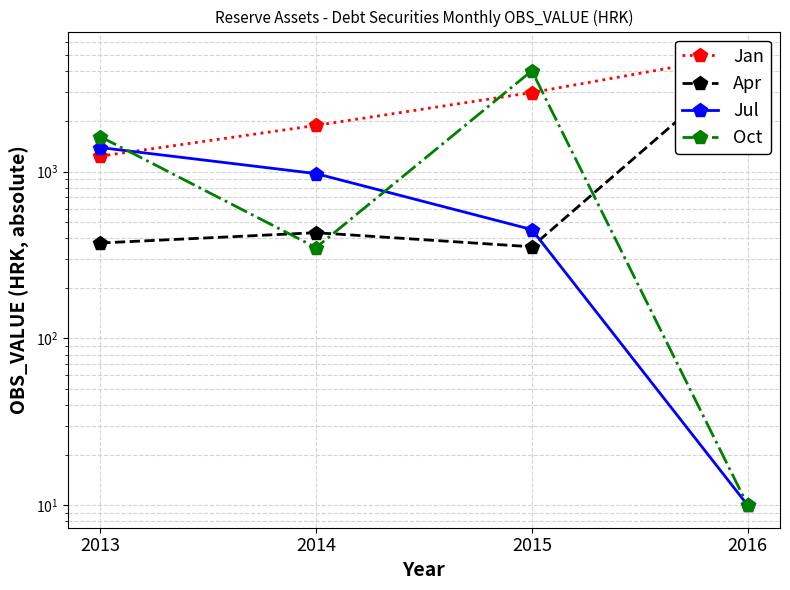

What is the highest value of the Jul series?

1393